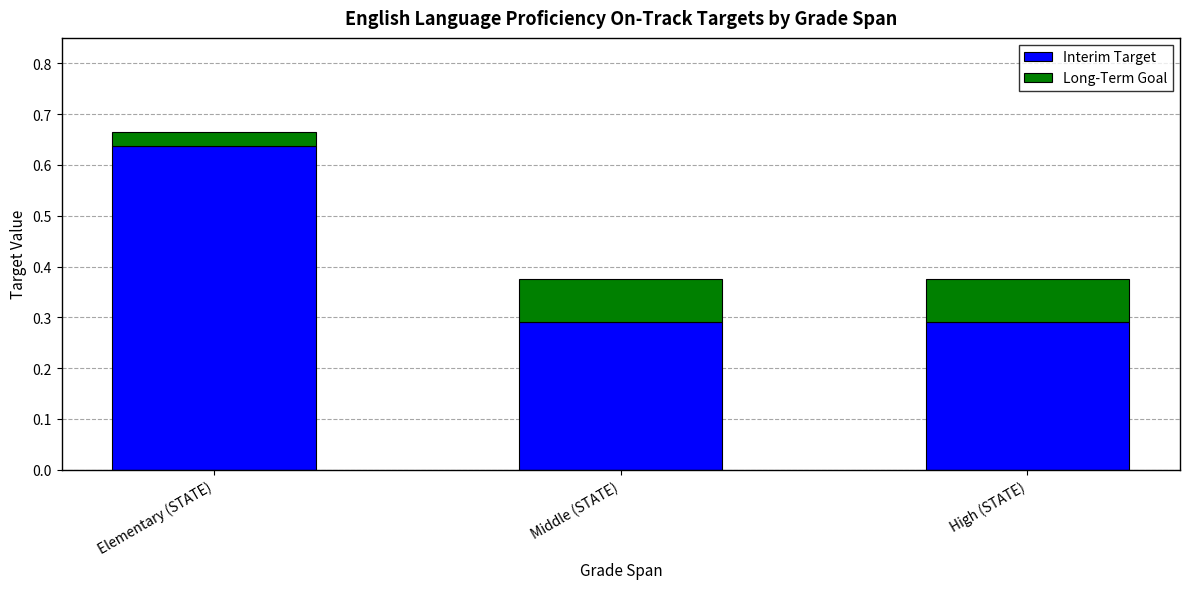

Count the Interim Target values in the range 0 to 1.

3